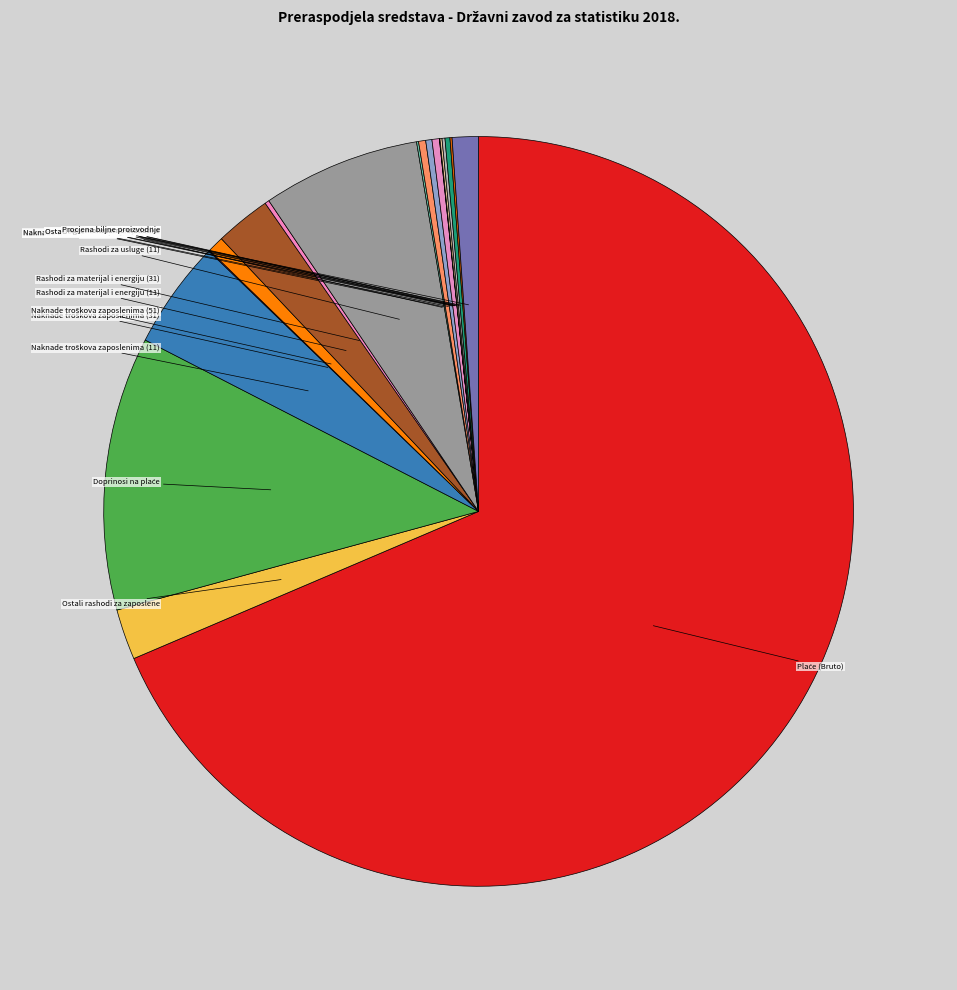

Rank the categories by value from lowest to highest.

Ostali financijski rashodi, Ostali nespomenuti rashodi (31), Naknade troškova zaposlenima (31), Rashodi za usluge (31), Ostale naknade građanima, Agromonetarne statistike, Postrojenja i oprema, Rashodi za materijal i energiju (31), Anketa o broju stoke, Naknade troškova osobama izvan (52), Naknade troškova osobama izvan (11), Ostali nespomenuti rashodi (11), Naknade troškova zaposlenima (51), Procjena biljne proizvodnje, Ostali rashodi za zaposlene, Rashodi za materijal i energiju (11), Naknade troškova zaposlenima (11), Rashodi za usluge (11), Doprinosi na plaće, Plaće (Bruto)